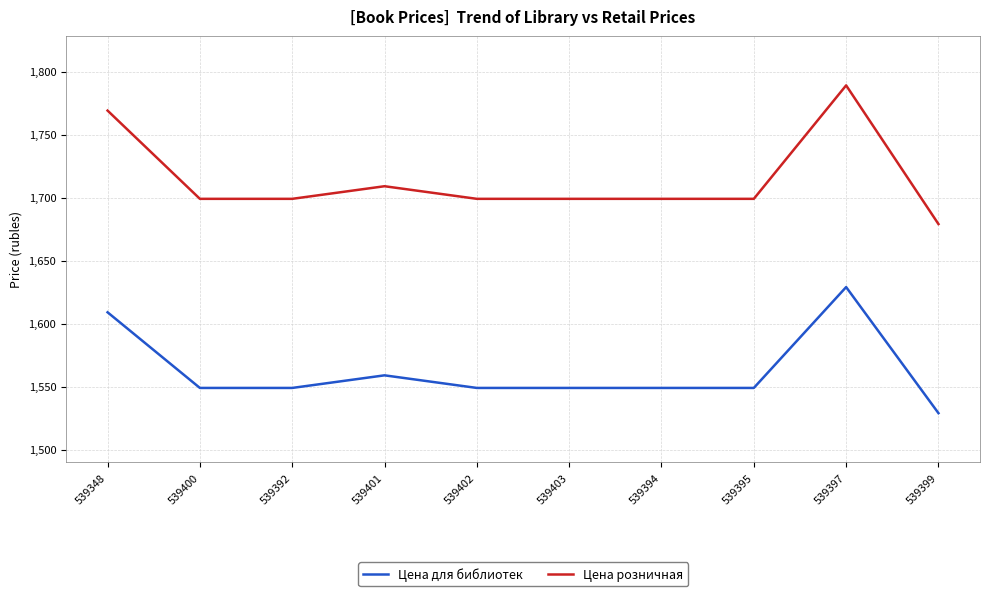

Does the chart have visible grid lines?

Yes